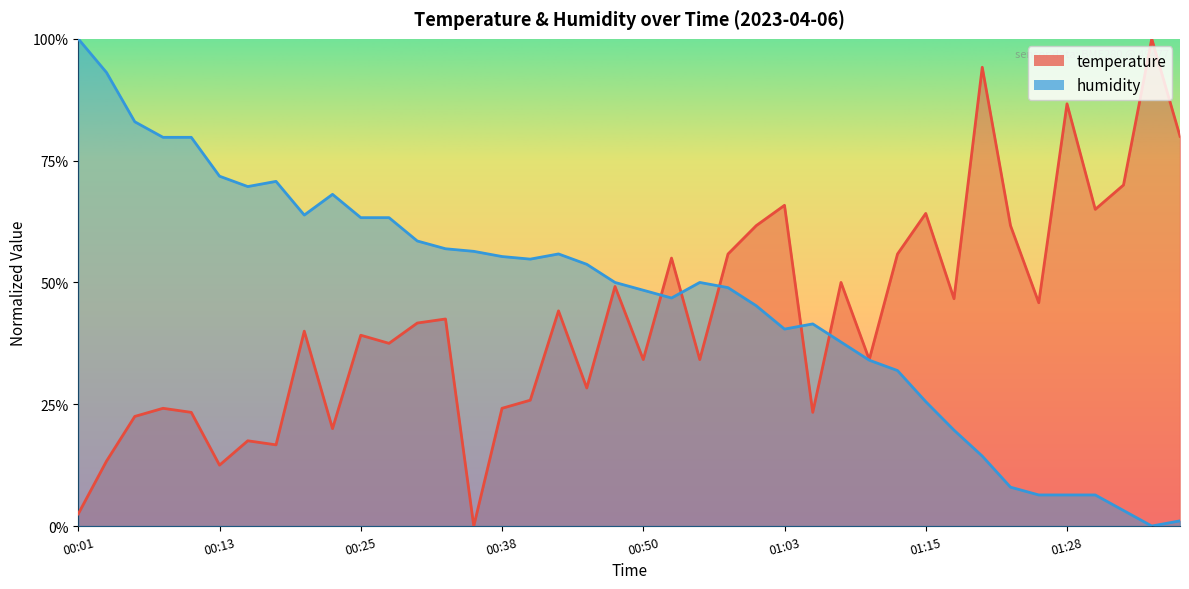

True or false: humidity and temperature cross at least once.

True